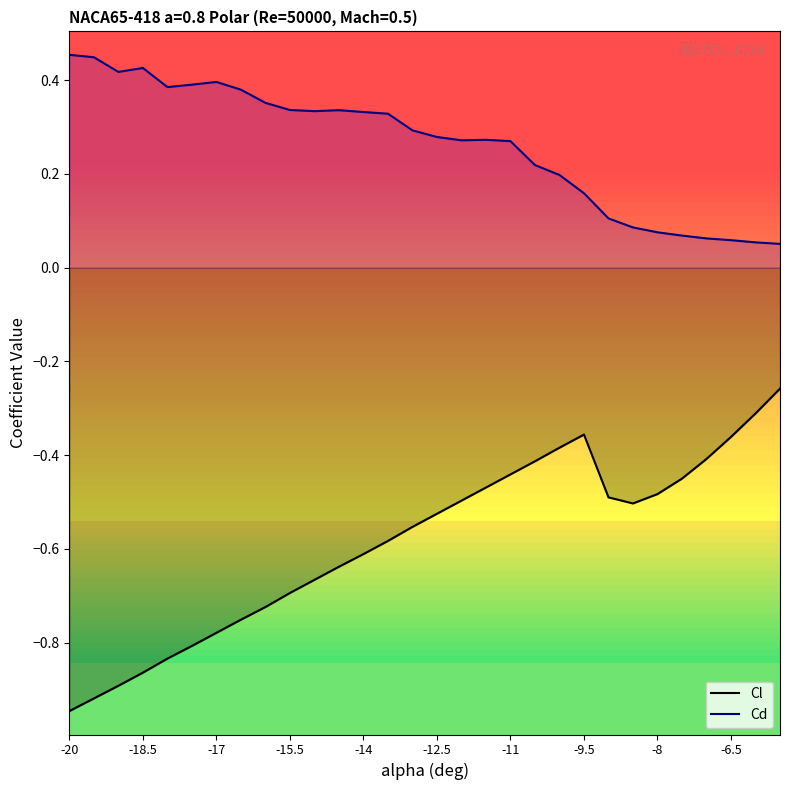

What is the lowest value of the Cl series?

-0.9